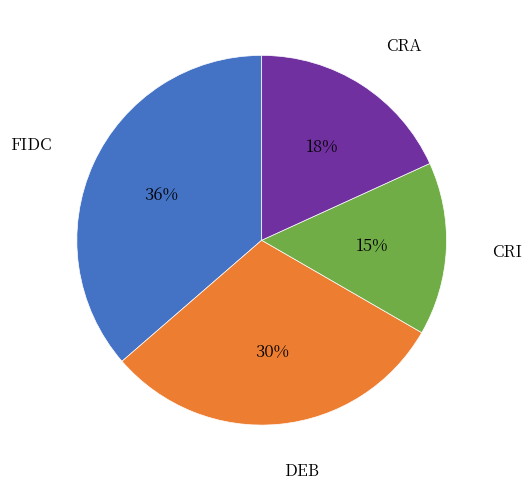

What is the smallest slice in the pie chart?

CRI